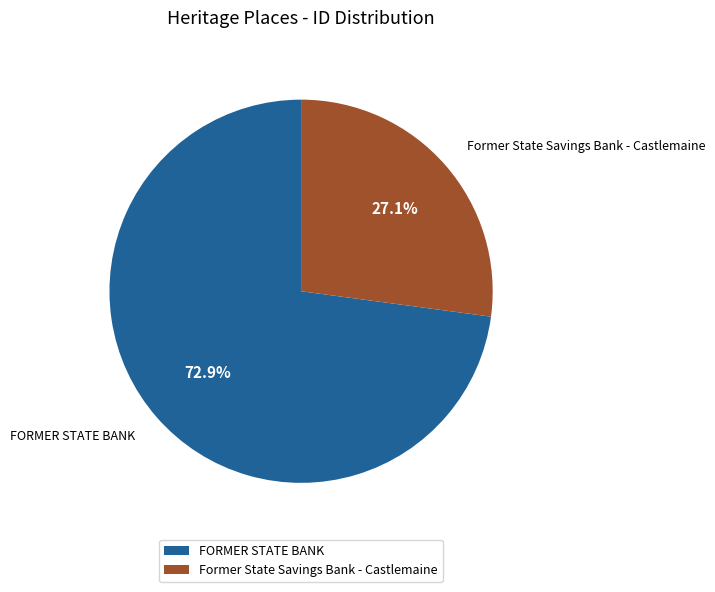

Which slice represents more than half of the pie?

FORMER STATE BANK